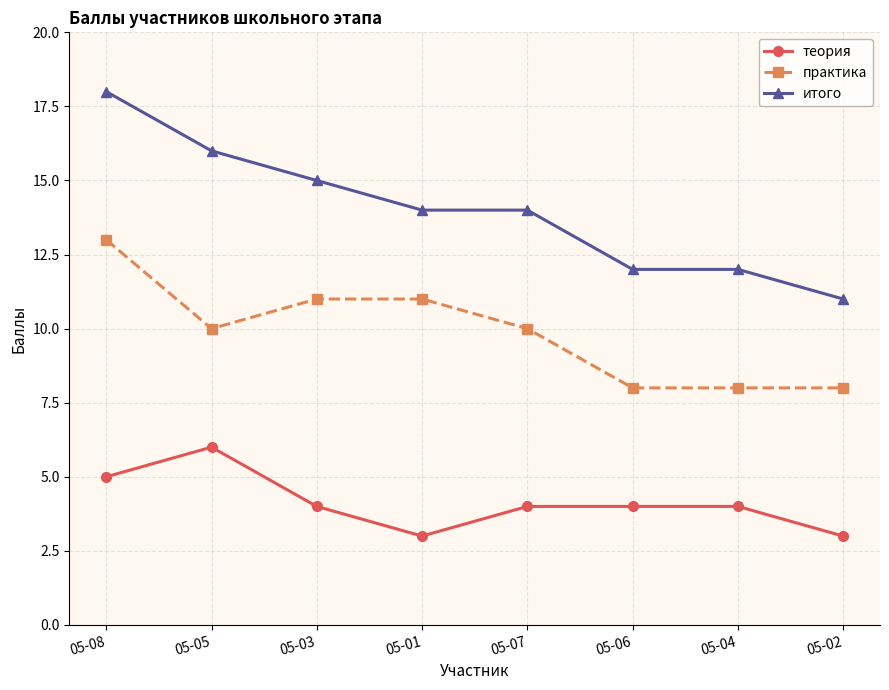

Rank the series by their average value, from highest to lowest.

итого, практика, теория